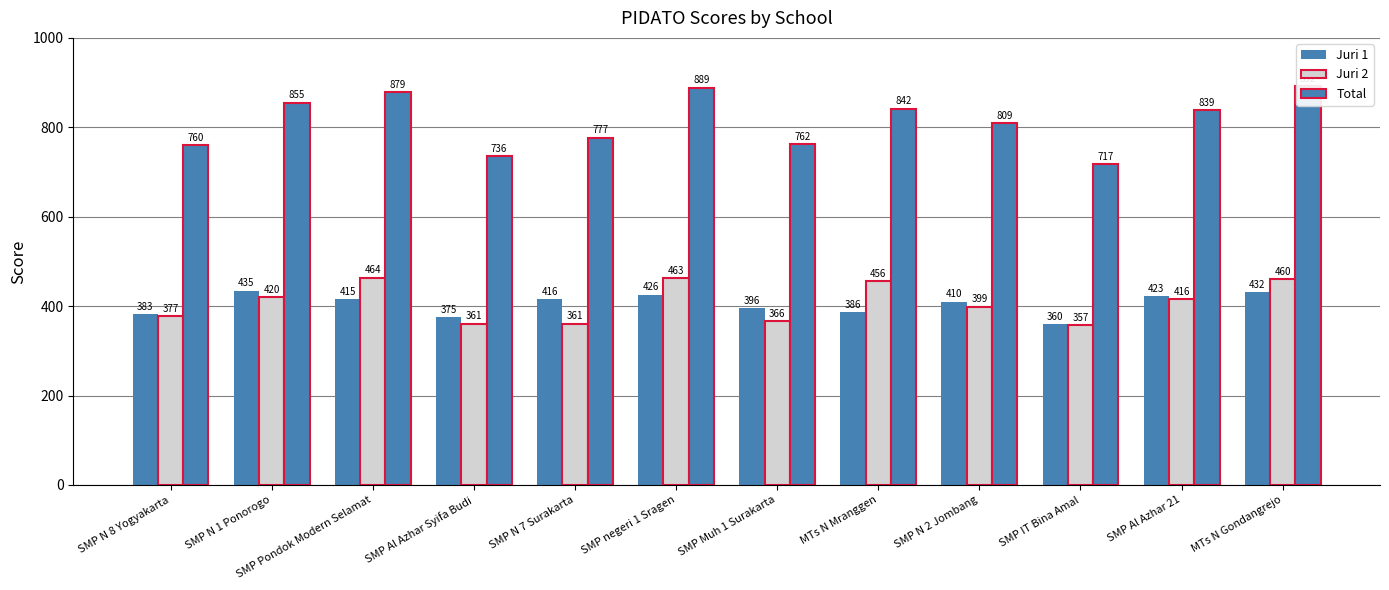

What is the difference between the maximum and minimum values in the Juri 1 series?

75